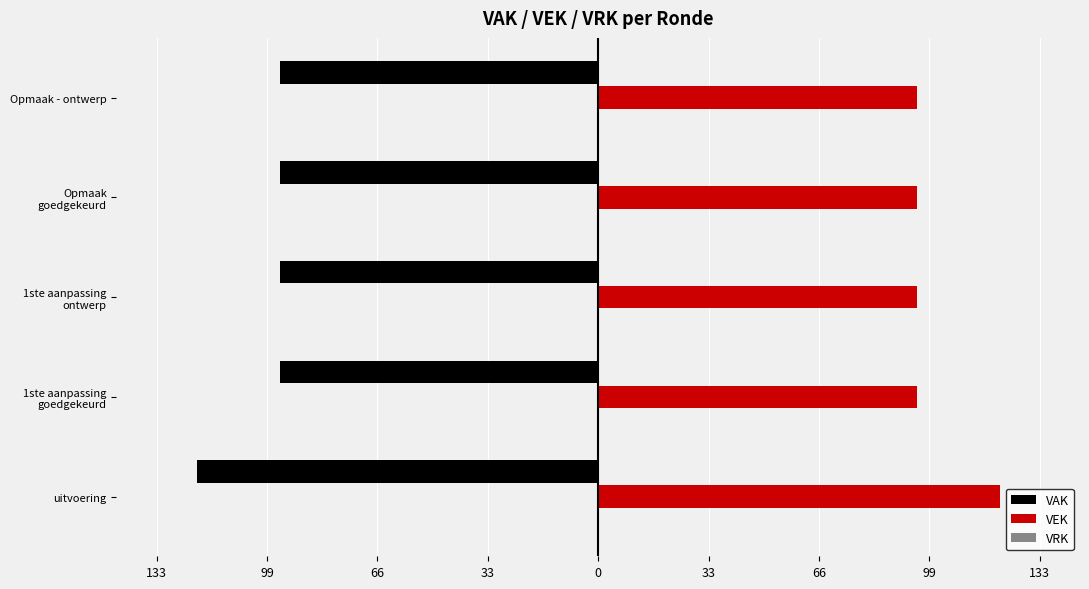

How many categories are shown in the chart?

5